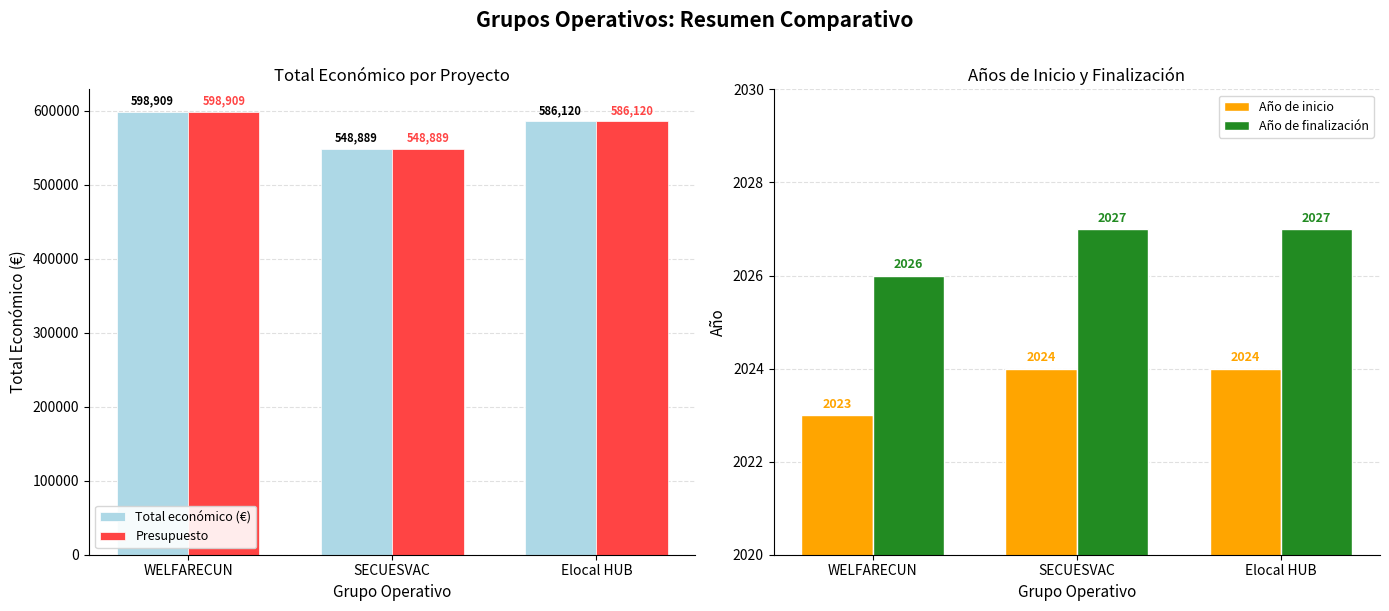

Read the Total económico (€) value at SECUESVAC, to the nearest 10.

548890